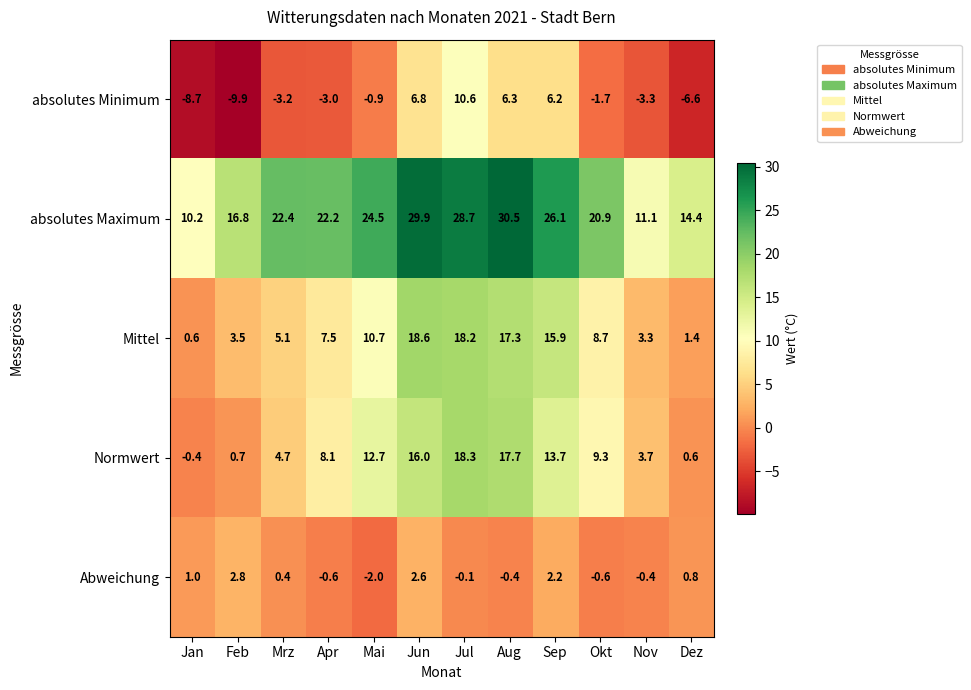

At how many categories does at least one series exceed 11?

11